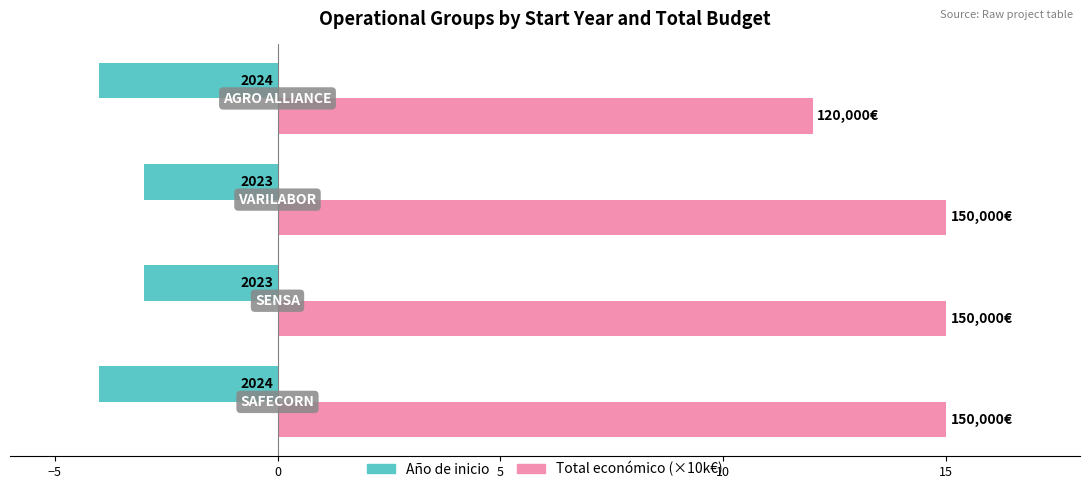

Reading right to left, what are all the values shown in this chart?

Año de inicio: 5=-4	0=-3	−5=-3	−10=-4
Total económico (×10k€): 5=12	0=15	−5=15	−10=15